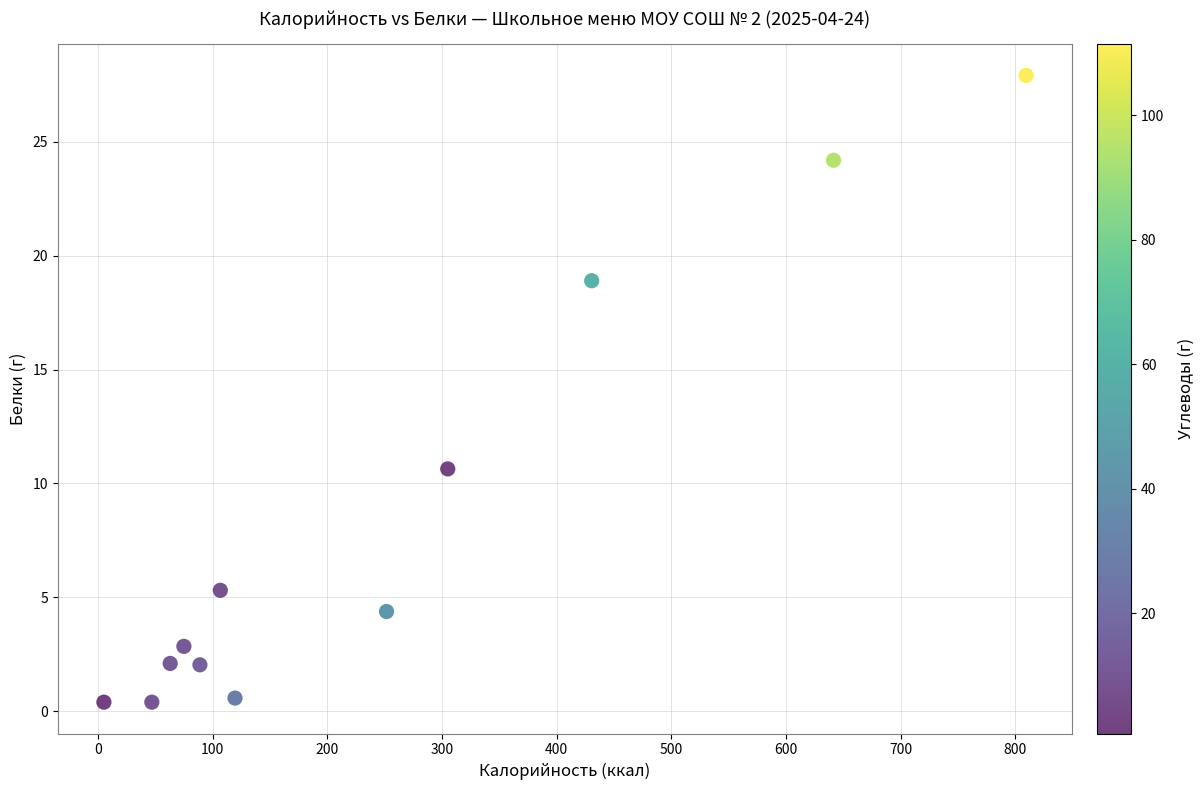

What is the average X value?

245.3